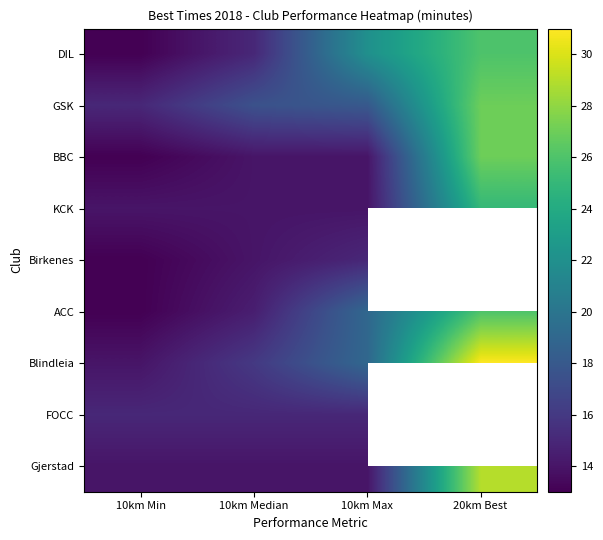

How many distinct data groups are displayed?

9